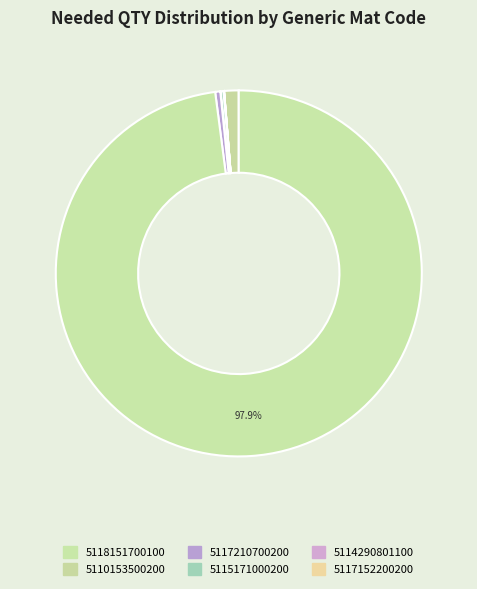

How many segments does this pie chart have?

10